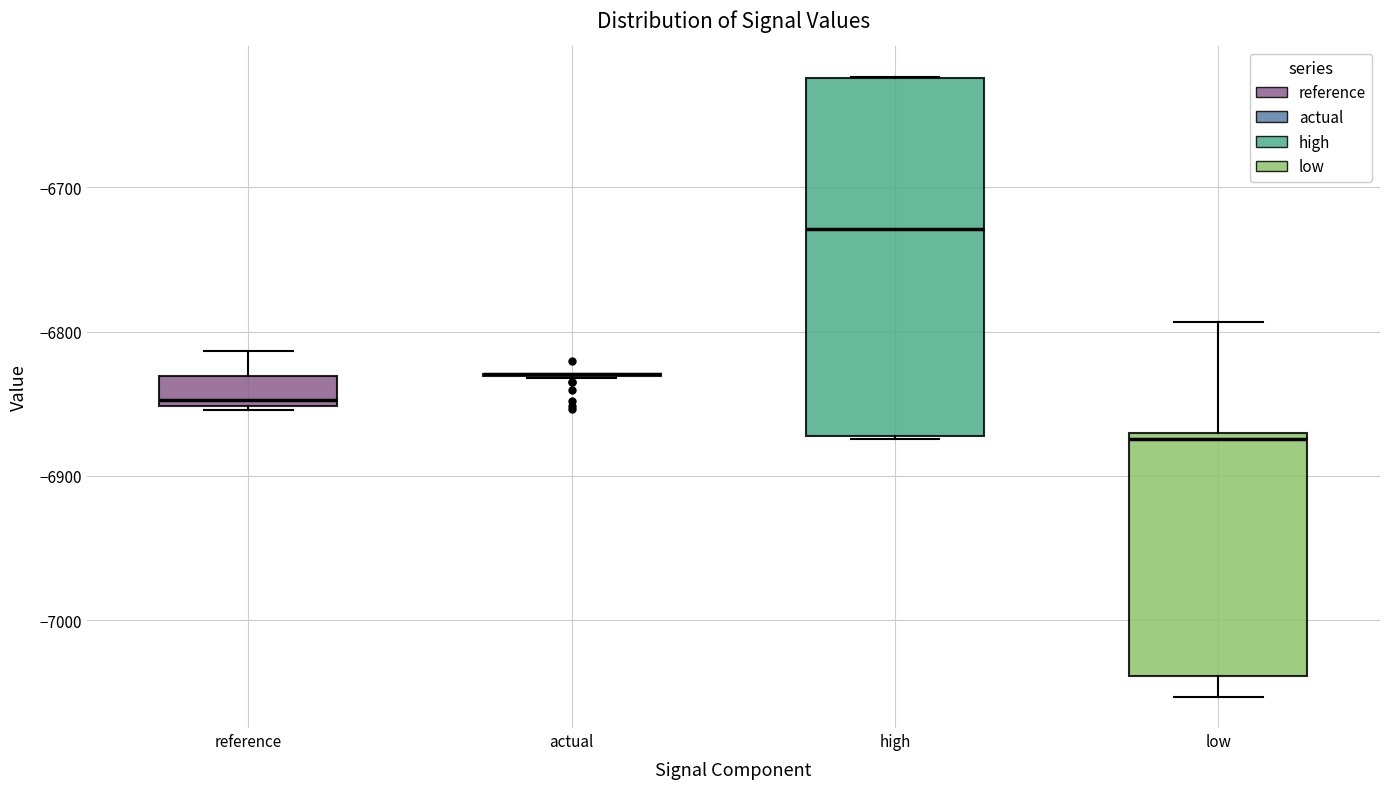

Comparing the boxes themselves (not the whiskers), which one is the tallest?

high